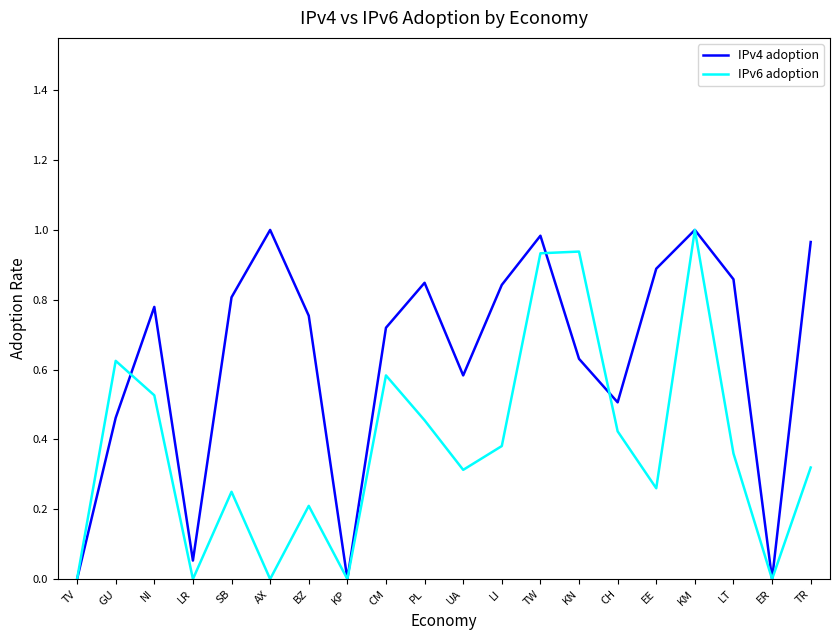

Which category has the highest value in the IPv6 adoption series?

KM